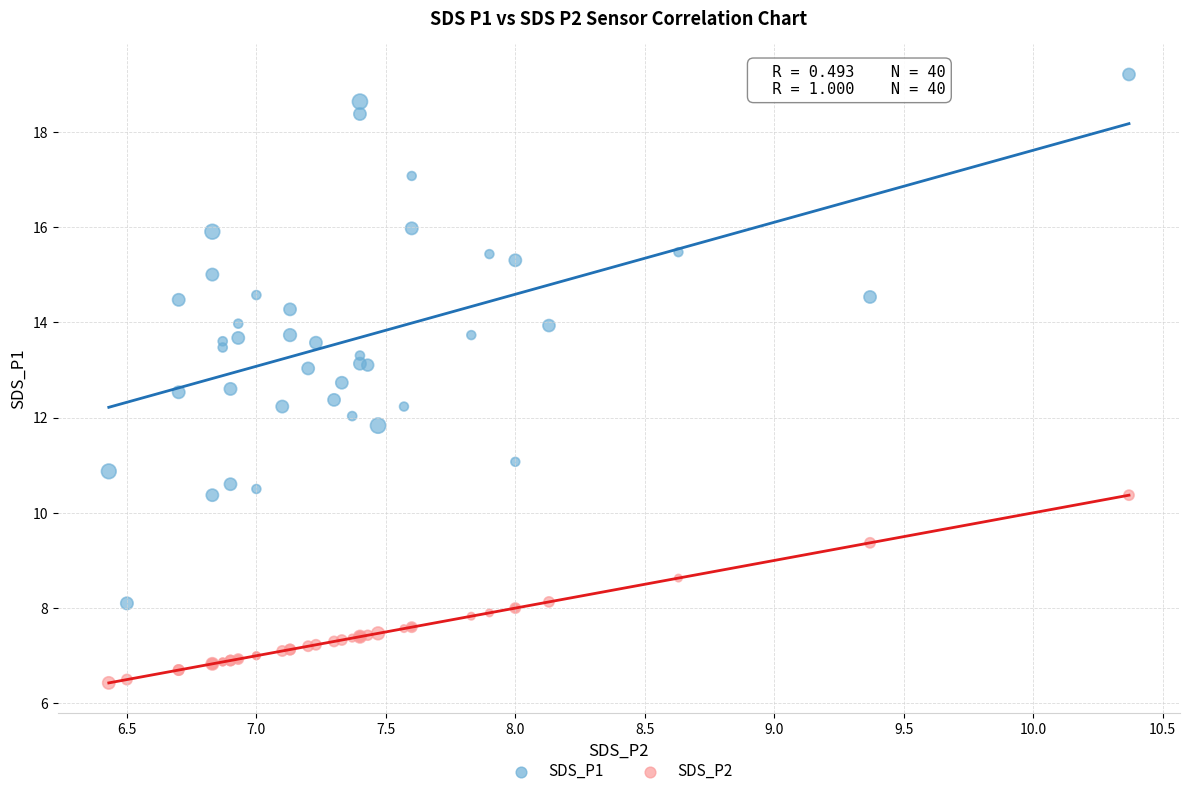

Which series contains the highest Y value?

SDS_P1